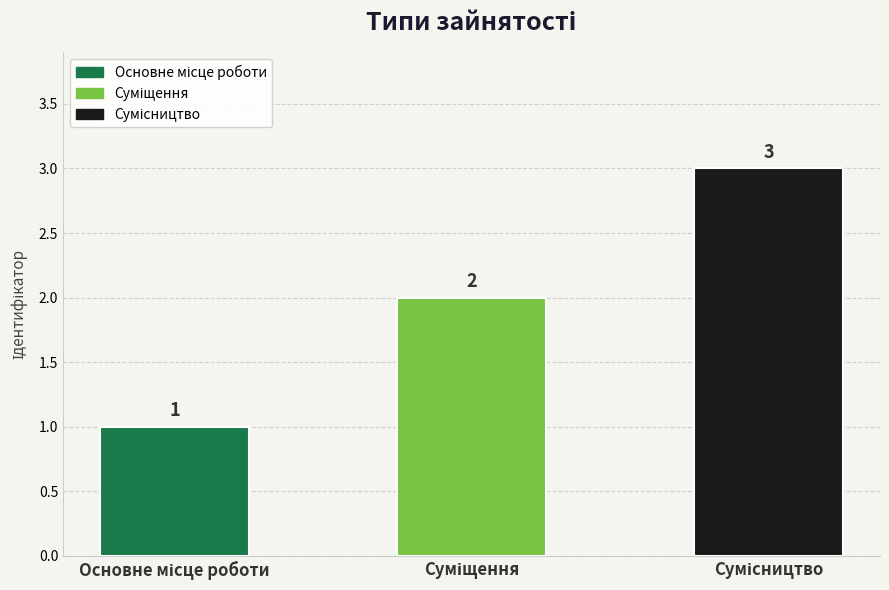

Count the number of categories in the chart.

3